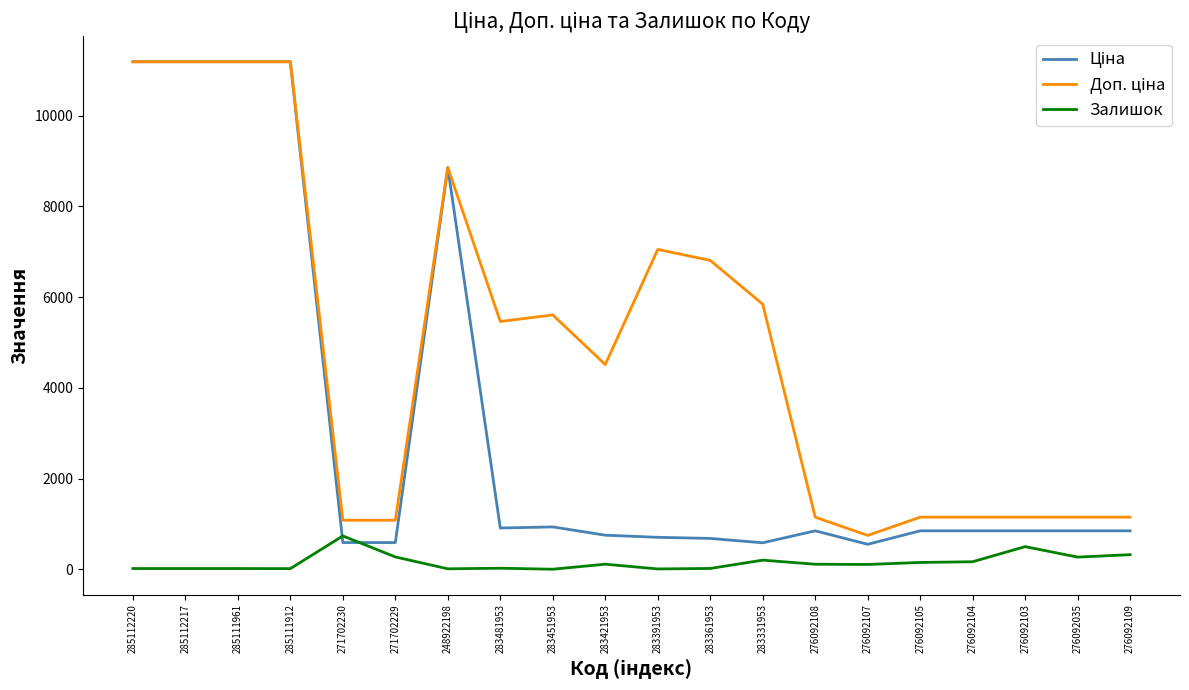

What is the total value across all series at 276092103?

2498.2